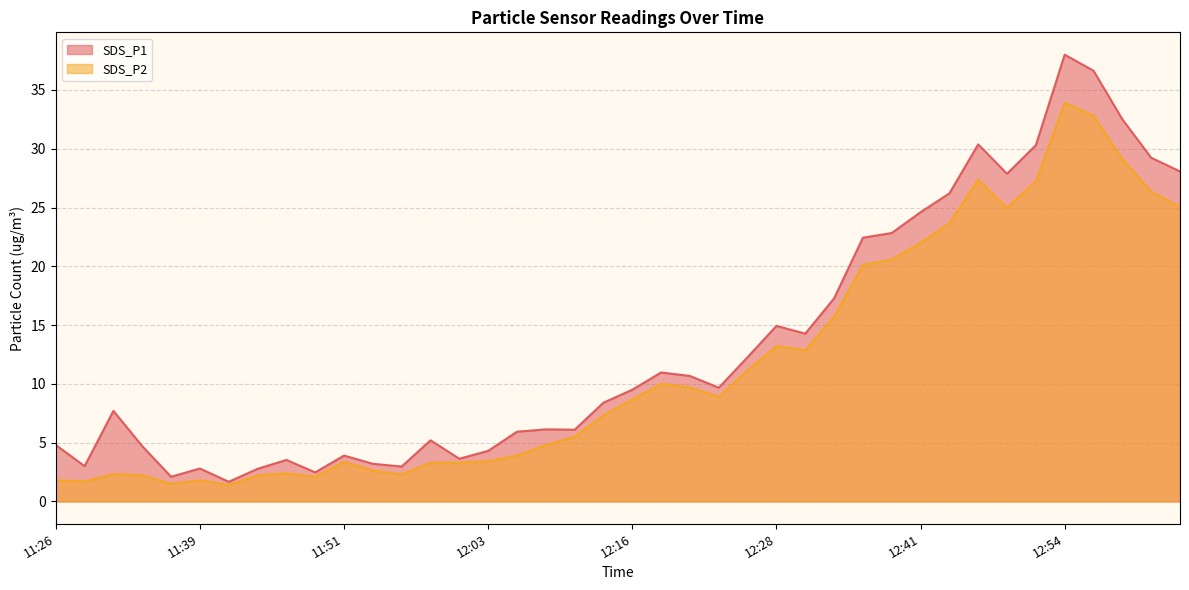

The SDS_P1 series shows 5.0 at 11:46. True or false?

False